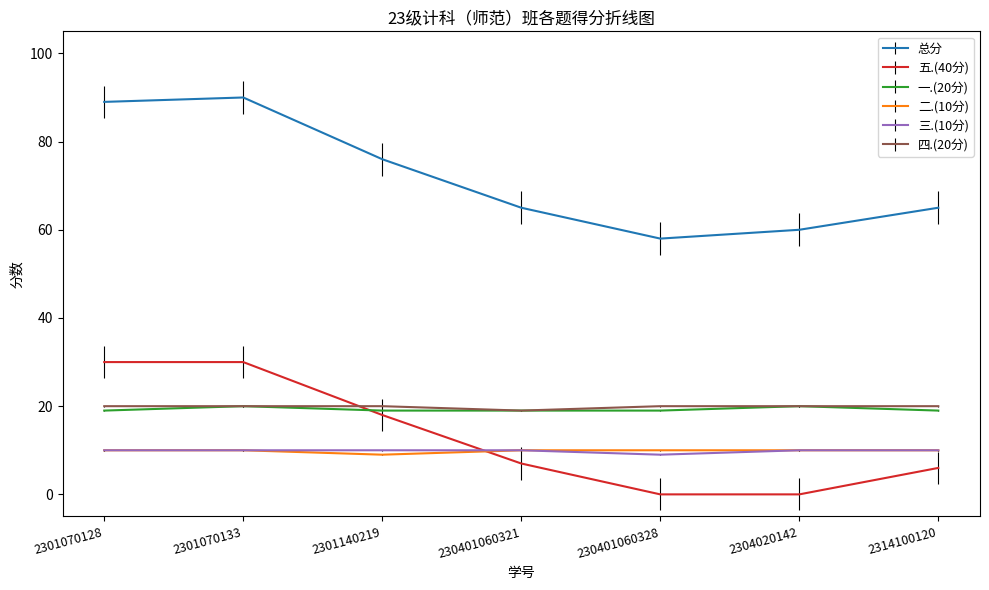

How many lines are shown in the chart?

6